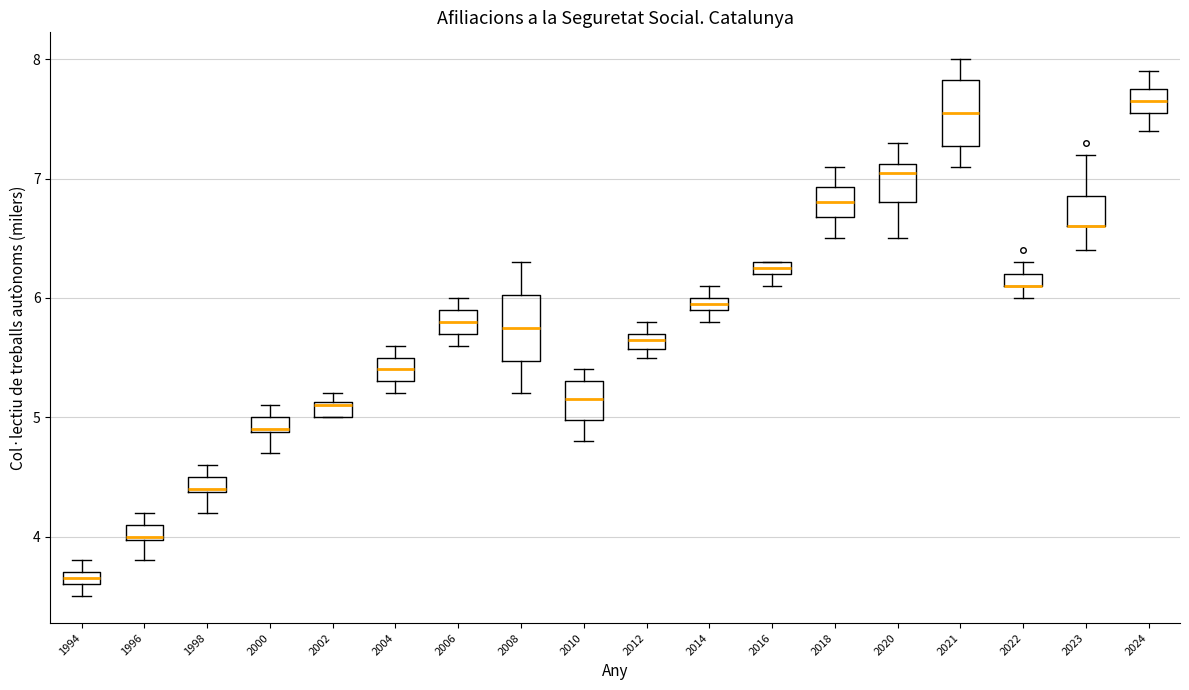

Where does the median line of the box at x = 2006 sit on the y-axis? The values are not printed on the chart, so give them approximately, as read against the axis.

5.8